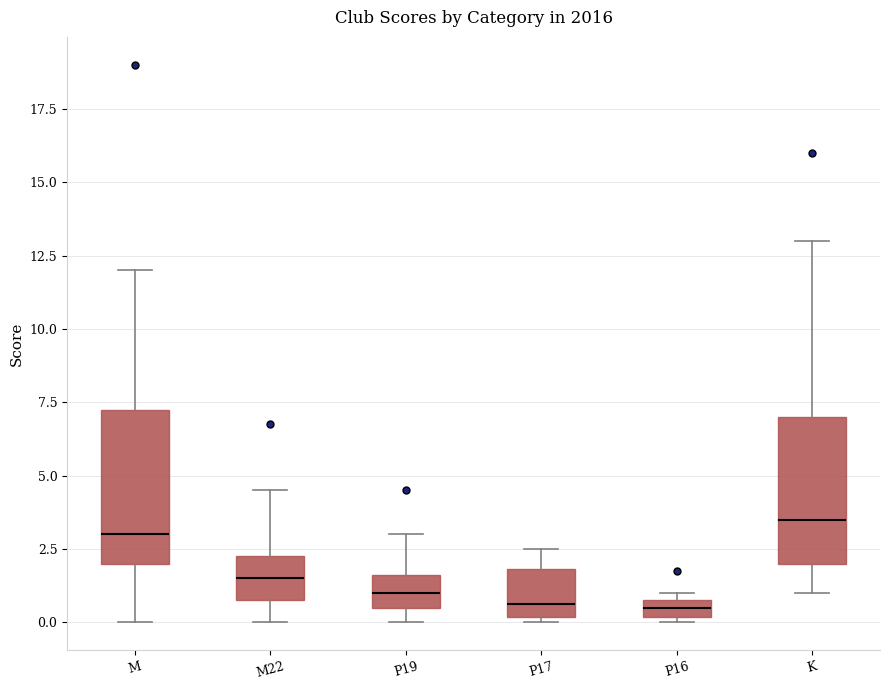

Which box's median line is the highest?

K